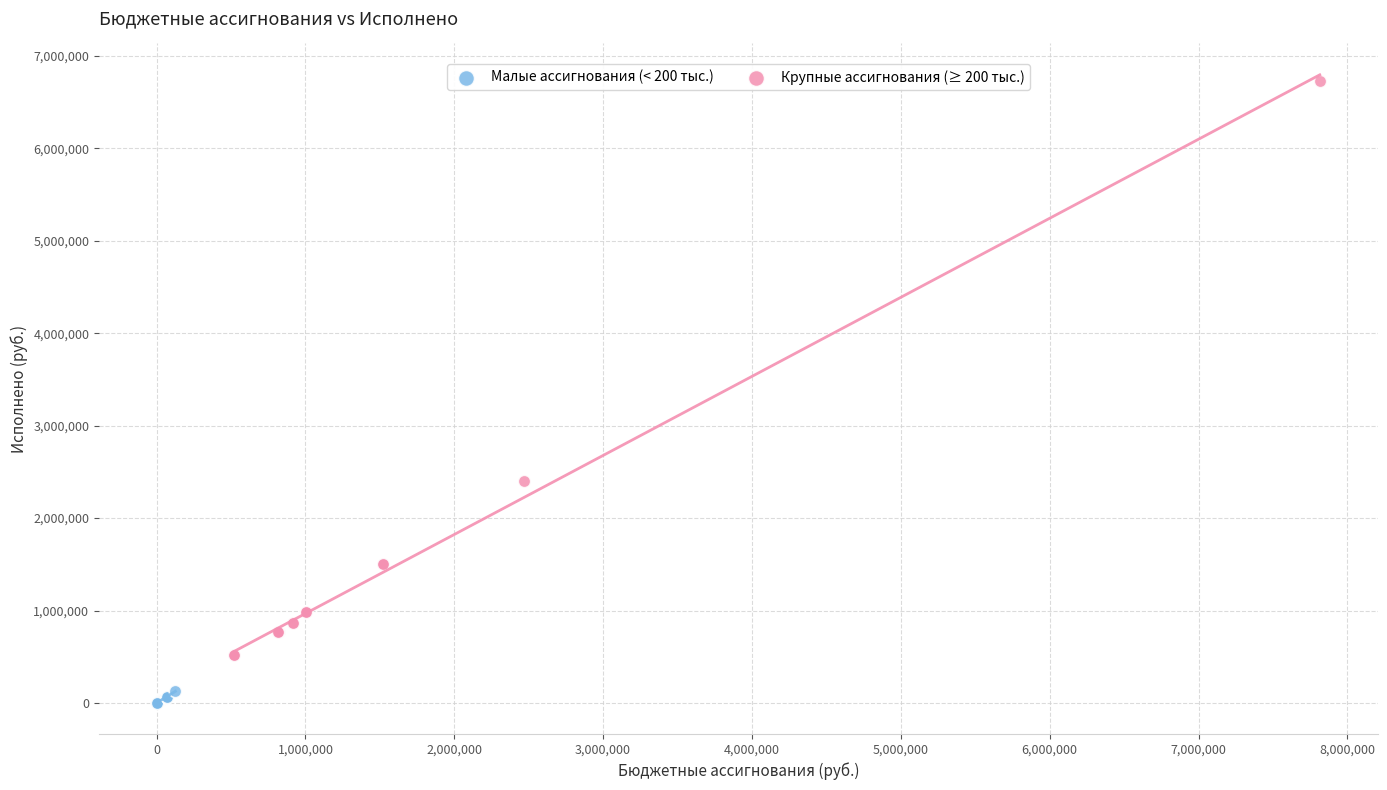

Which series has the largest Y range (max minus min)?

Крупные ассигнования (≥ 200 тыс.)